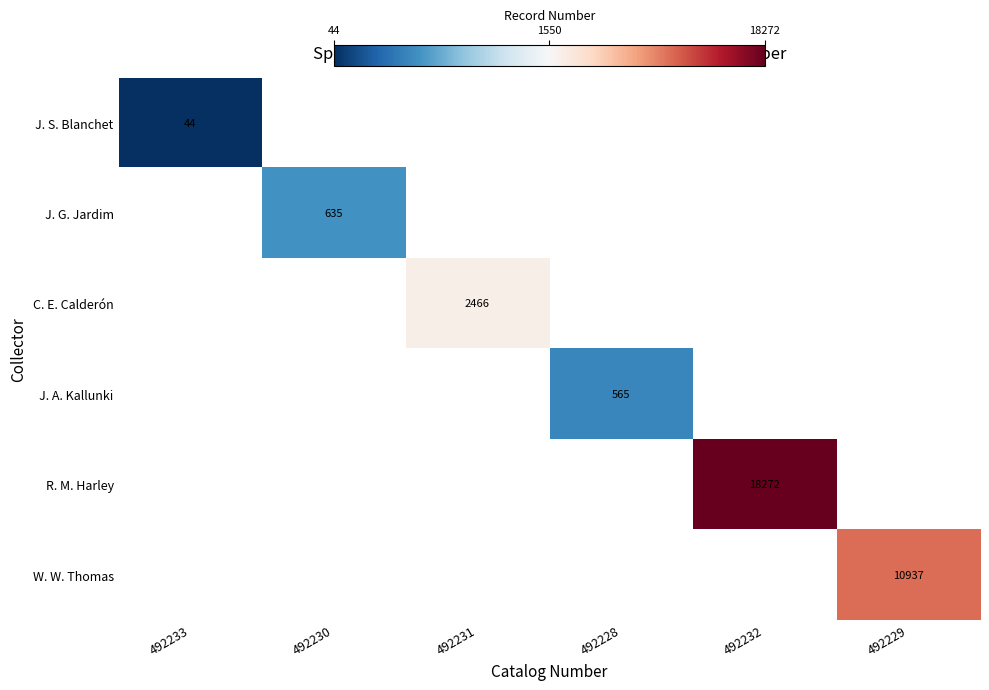

The value of W. W. Thomas at 492229 is 10937. True or false?

True